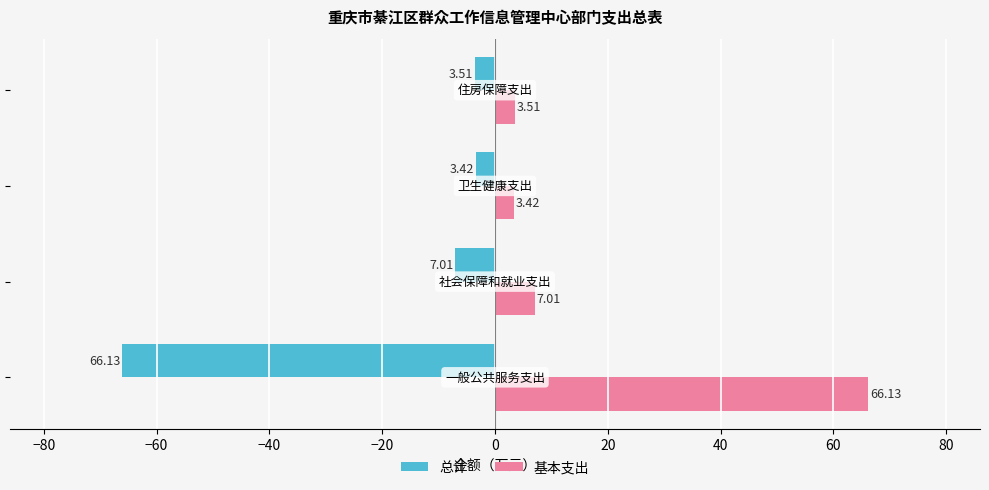

Rank the series by their average value, from highest to lowest.

基本支出, 总计